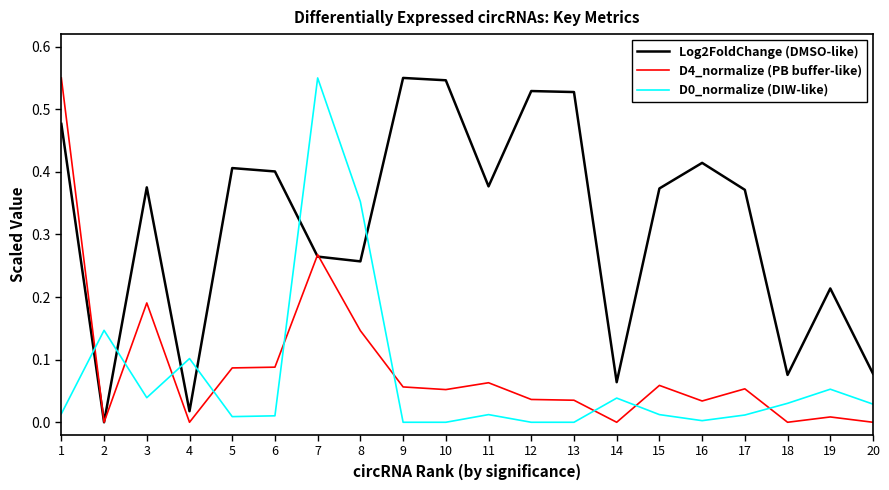

True or false: D0_normalize (DIW-like) has a value of 0.0 at 20.

True